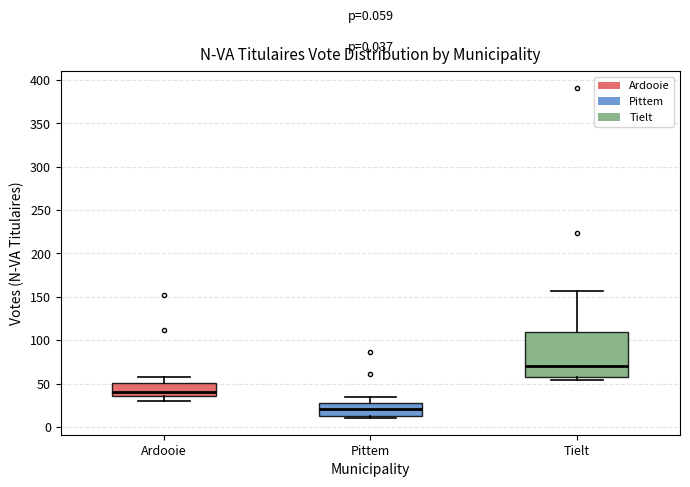

Comparing the boxes themselves (not the whiskers), which one is the tallest?

Tielt